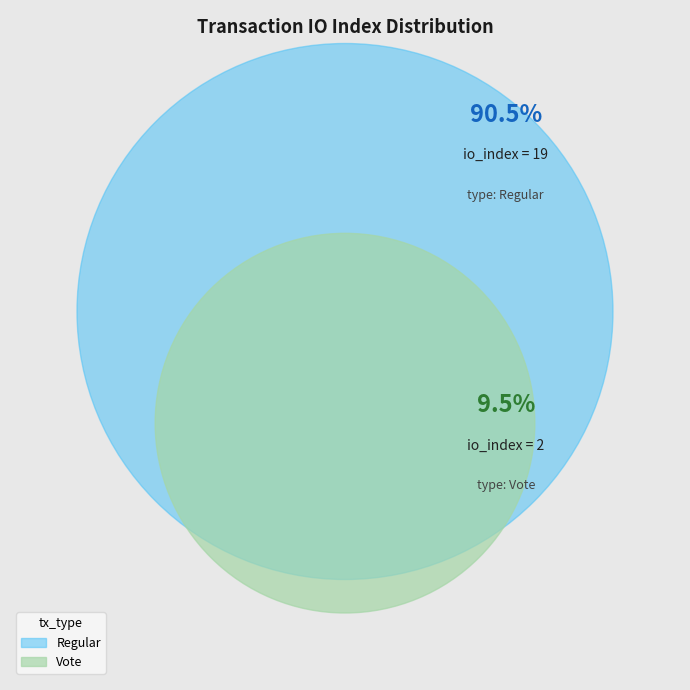

To the nearest percent, what percentage of the pie is io_index?

90%